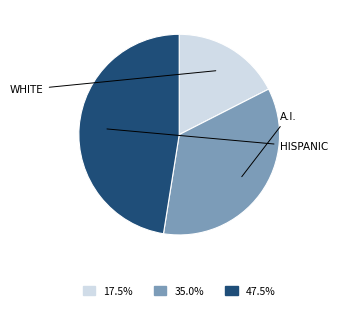

Does any single category account for the majority?

No